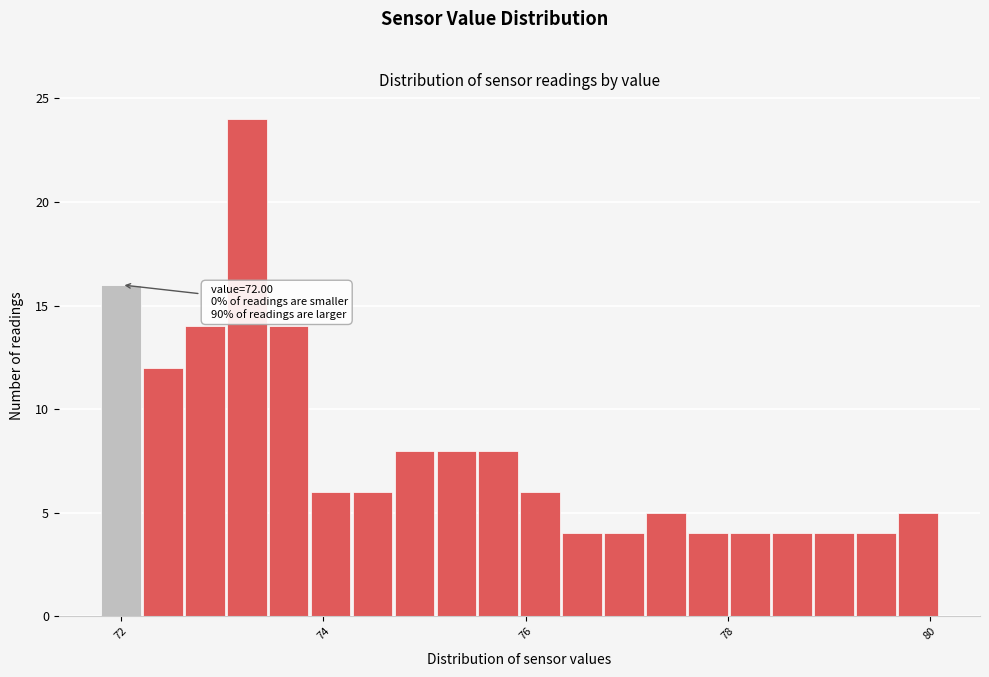

Read against the x-axis, roughly where is the centre of the tallest bar?

73.2